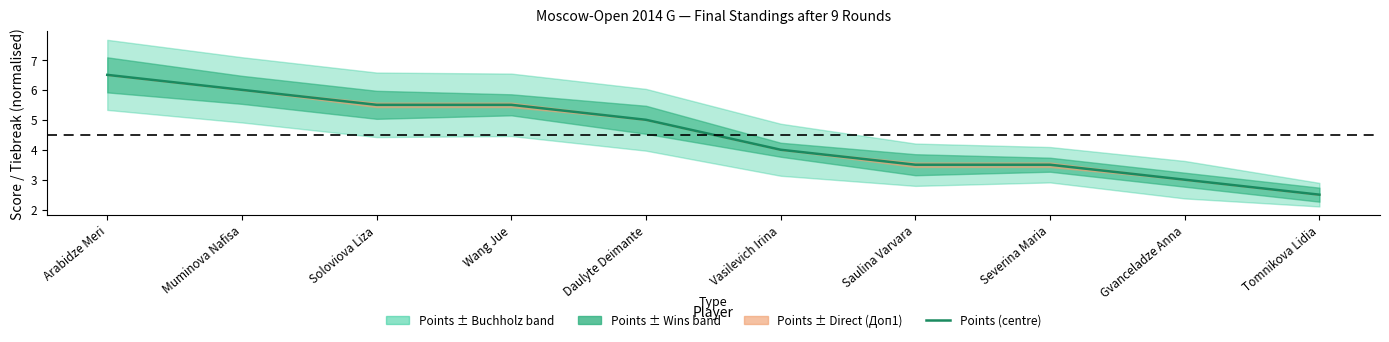

The chart shows a value of 4.9 at Severina Maria. True or false?

False